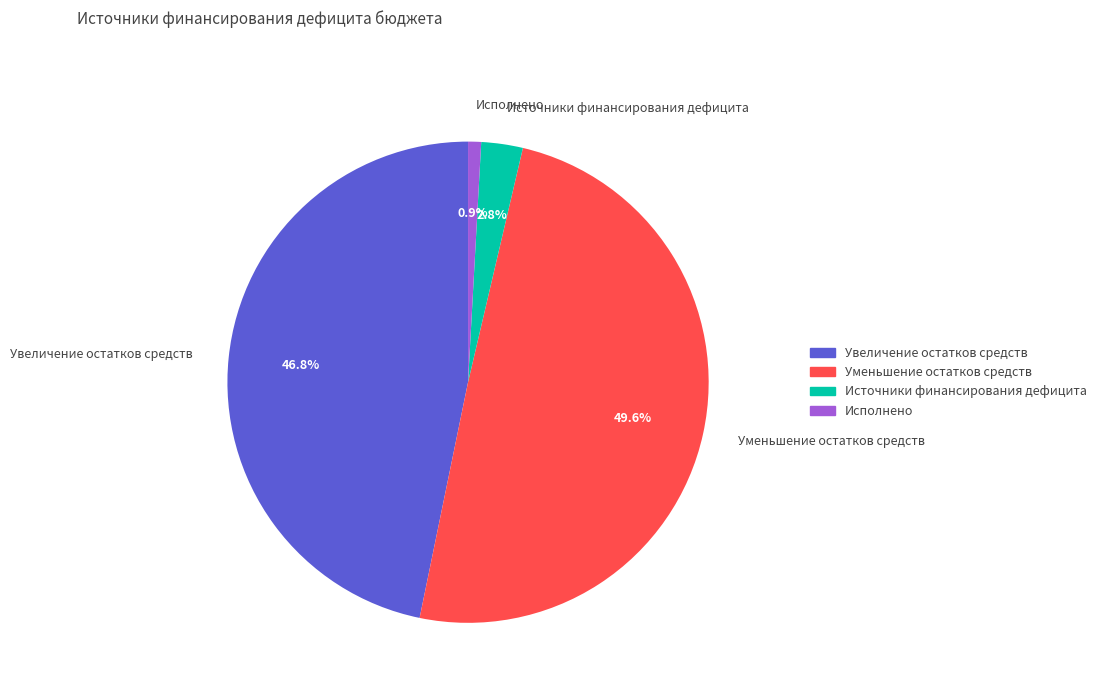

Between Увеличение остатков средств and Исполнено, which is larger?

Увеличение остатков средств